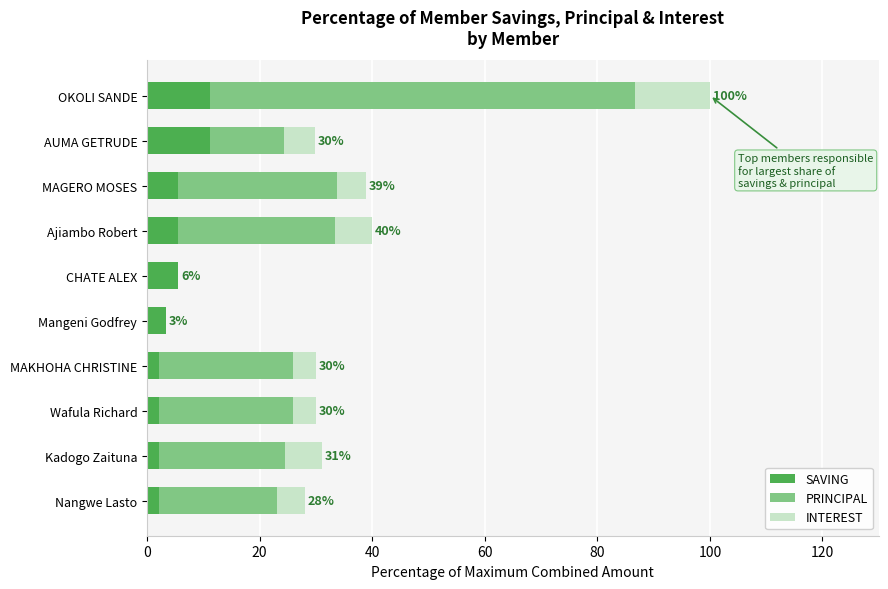

What is the highest value of the SAVING series?

11.1